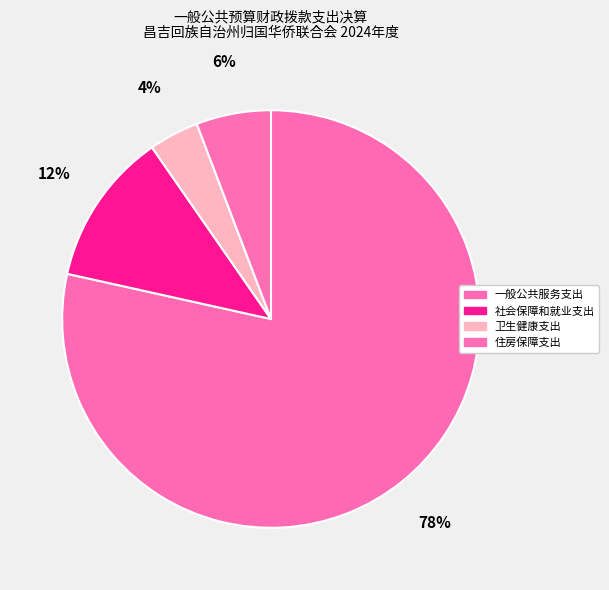

Count the number of slices in the pie.

4